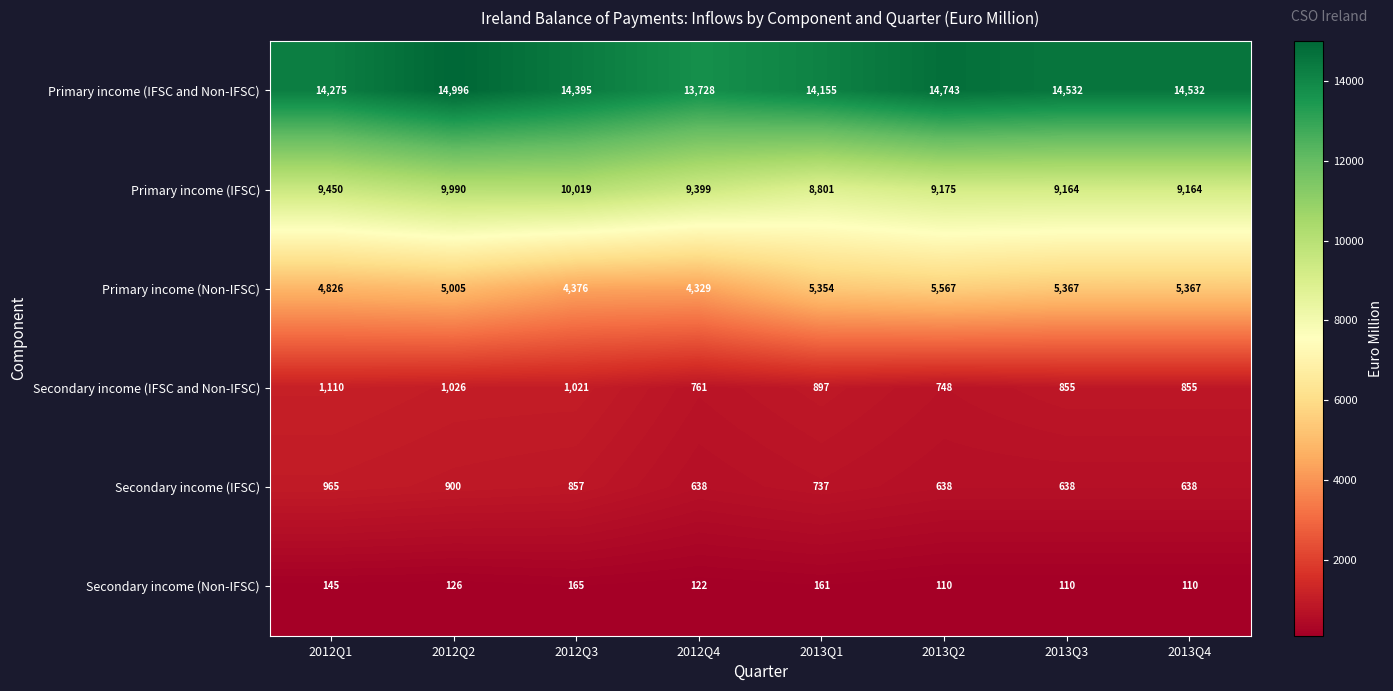

What is the difference between the Primary income (IFSC) values at 2013Q2 and 2012Q4?

224